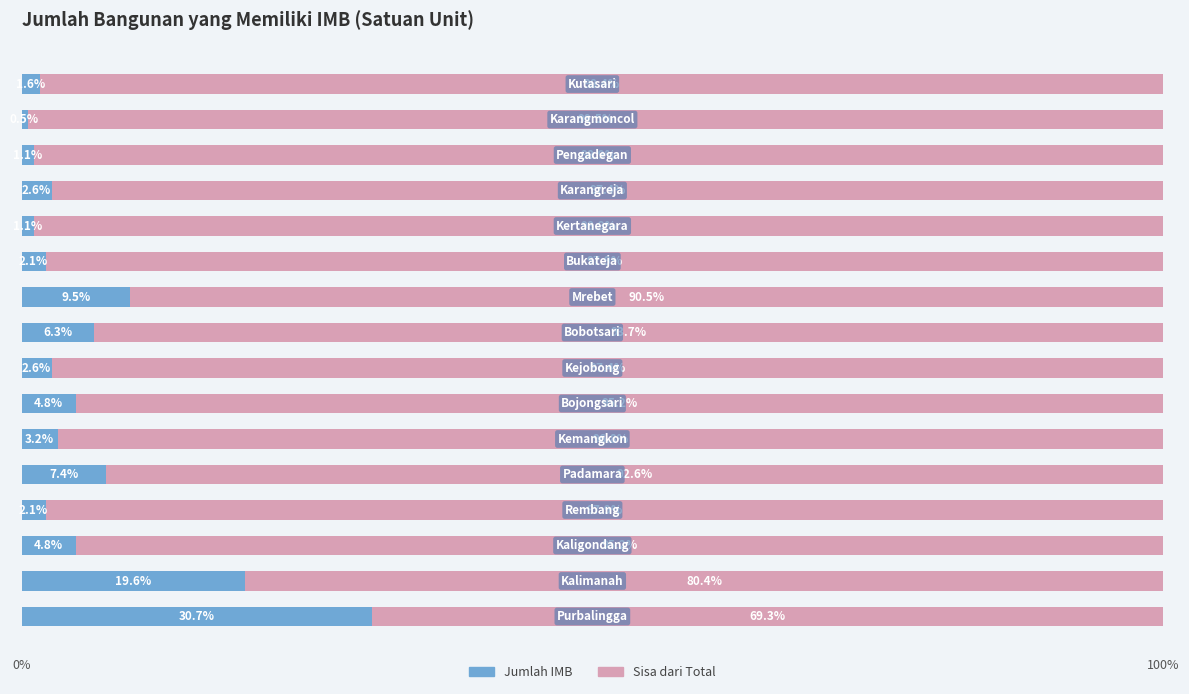

How many distinct data groups are displayed?

2